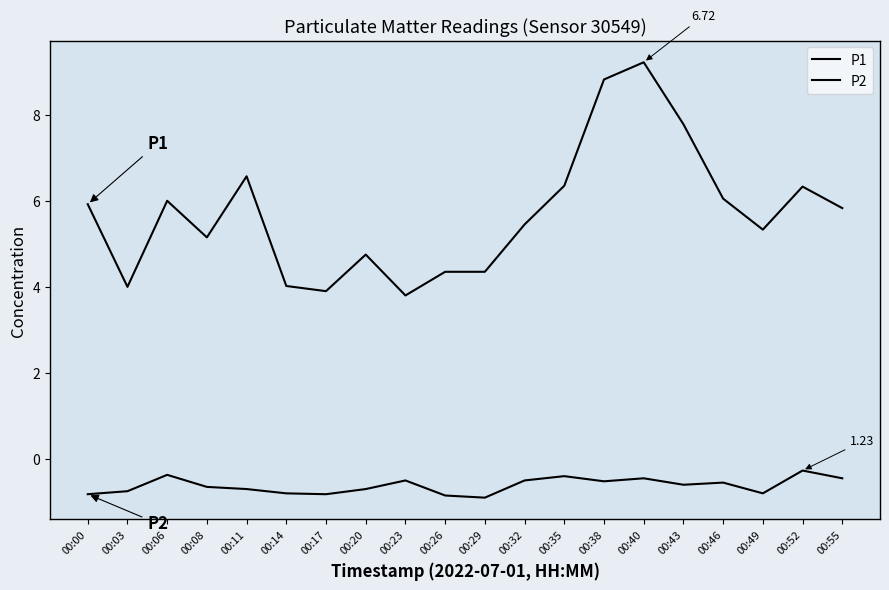

Does the chart display data point markers on the line(s)?

No